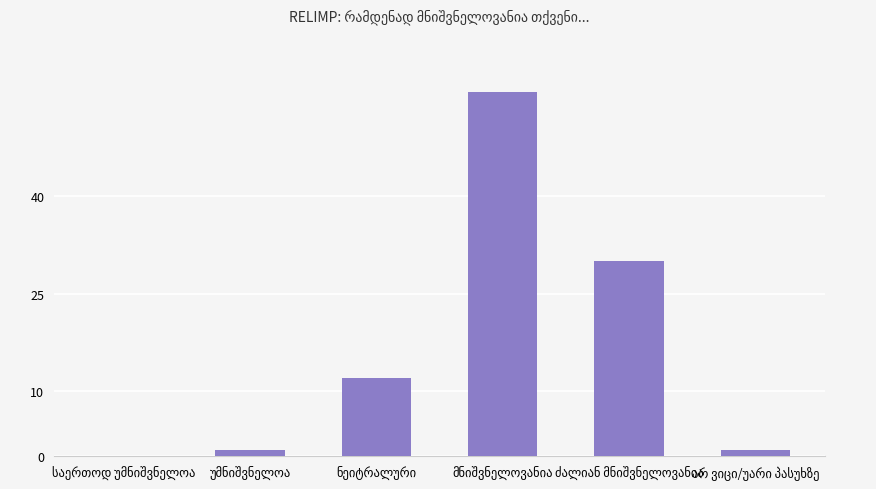

Does the chart contain stacked bars?

No